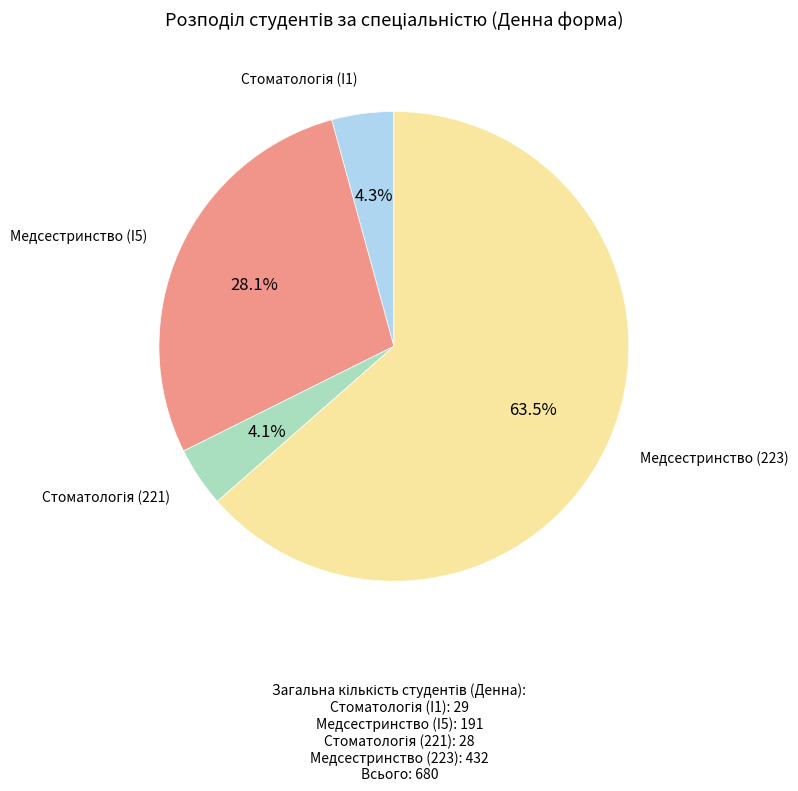

Which category has the biggest portion of the pie?

Медсестринство (223)